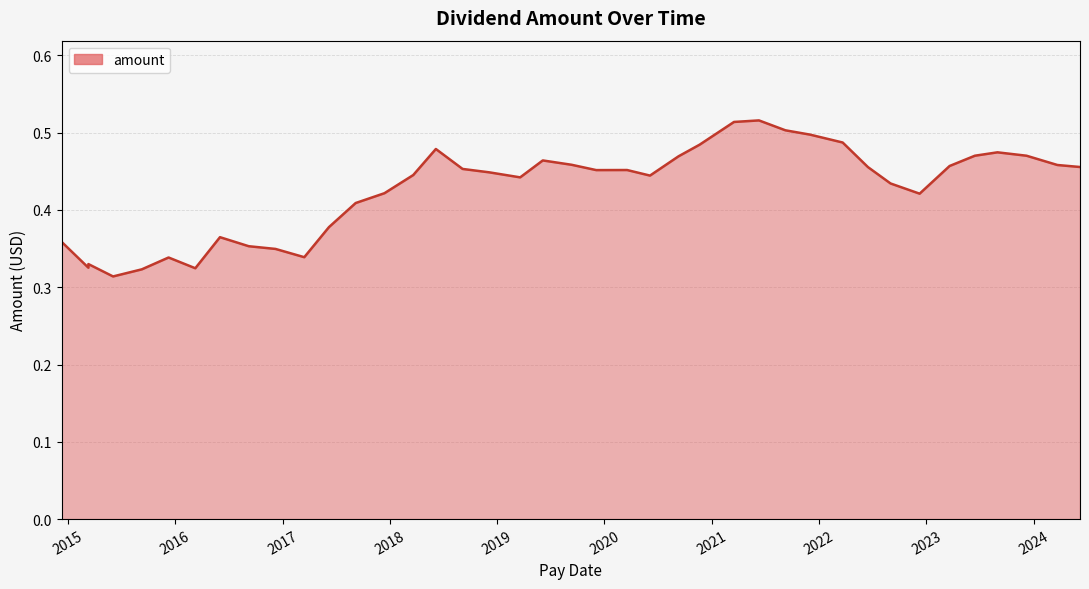

How many points are lower than both their immediate neighbors (excluding endpoints)?

7